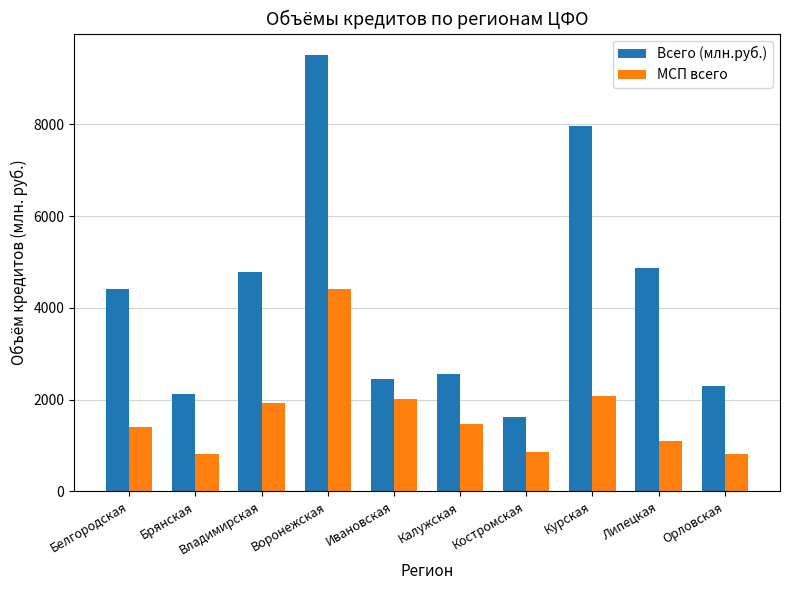

At which label does Всего (млн.руб.) reach its peak?

Воронежская